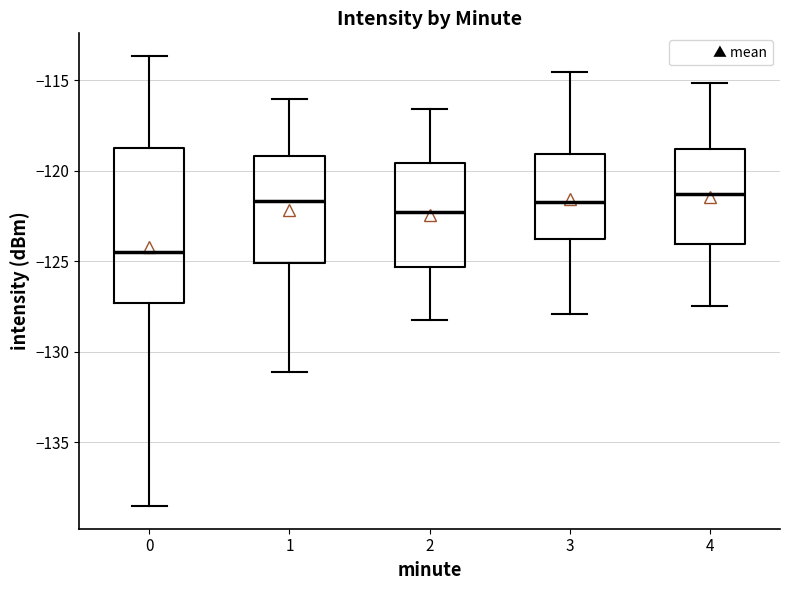

Which box is the tallest, from its lower edge to its upper edge?

0